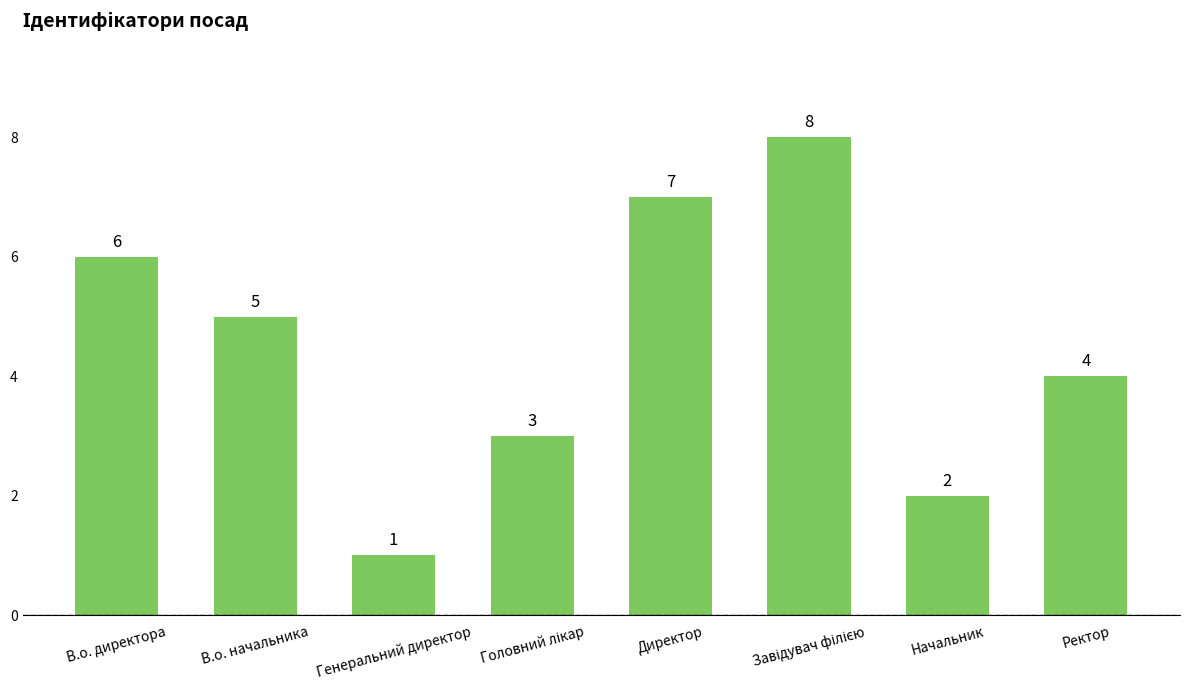

How many bars are there in total?

8